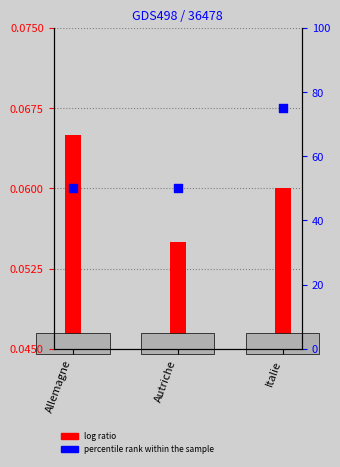

Between Italie and Autriche, which is larger?

Italie